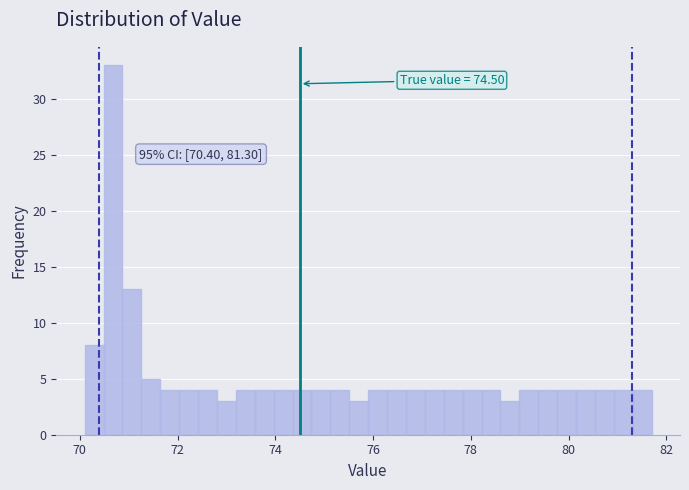

Around what value on the x-axis is the tallest bar? Give the approximate position of its centre, as read against the axis.

70.6